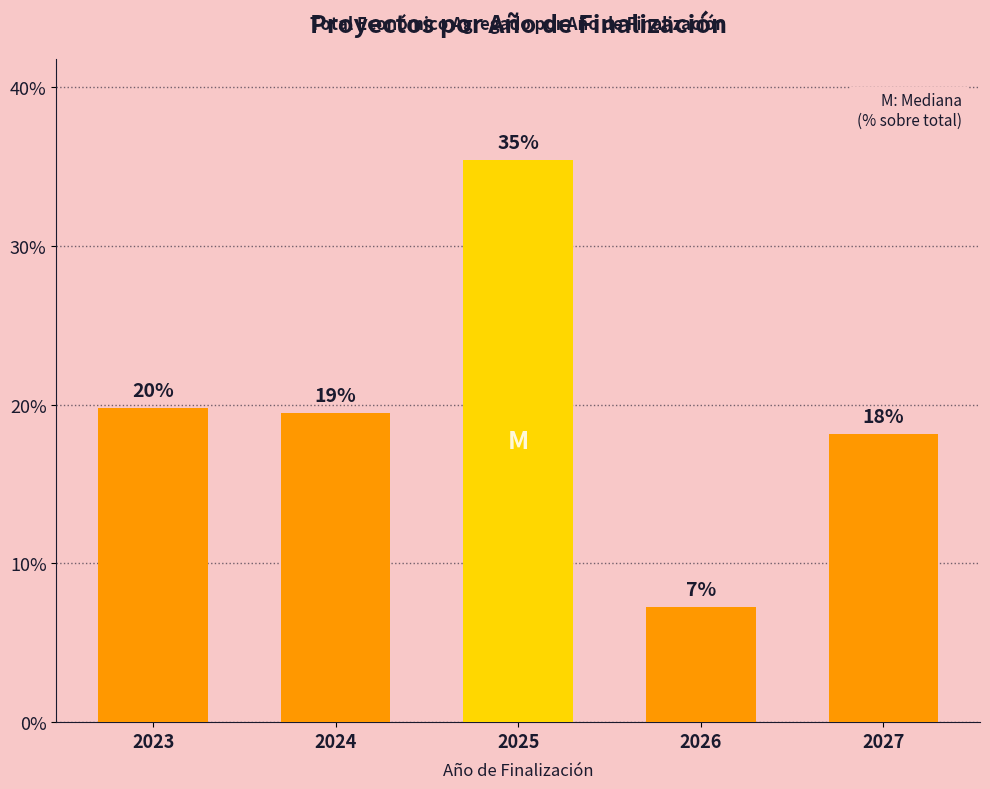

Are the bars horizontal?

No